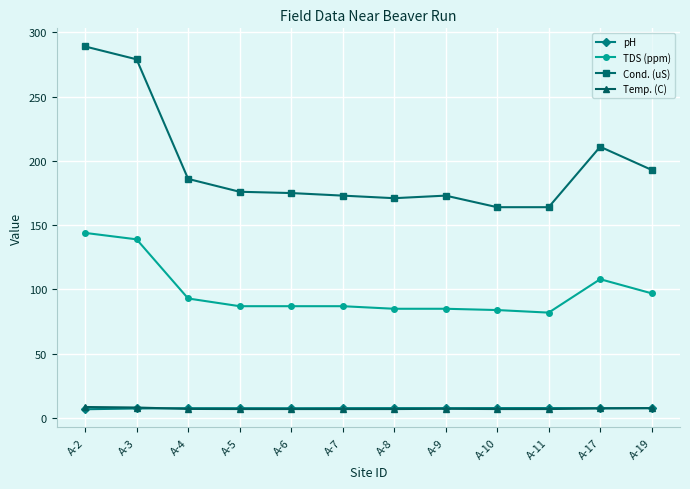

Which series has the largest range (max minus min)?

Cond. (uS)